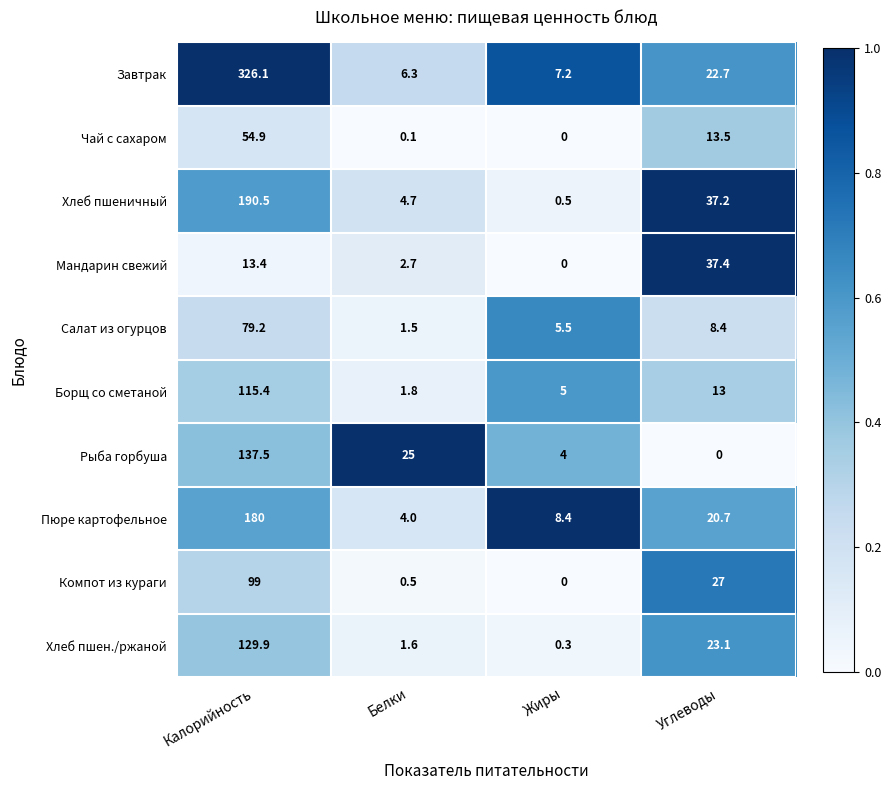

The Компот из кураги series shows 0.5 at Белки. True or false?

True